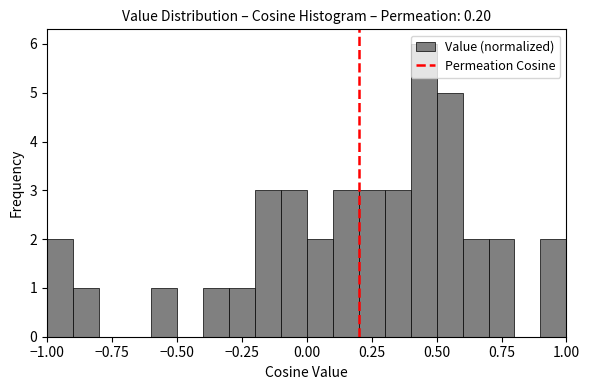

Read against the x-axis, roughly where is the centre of the tallest bar?

0.45